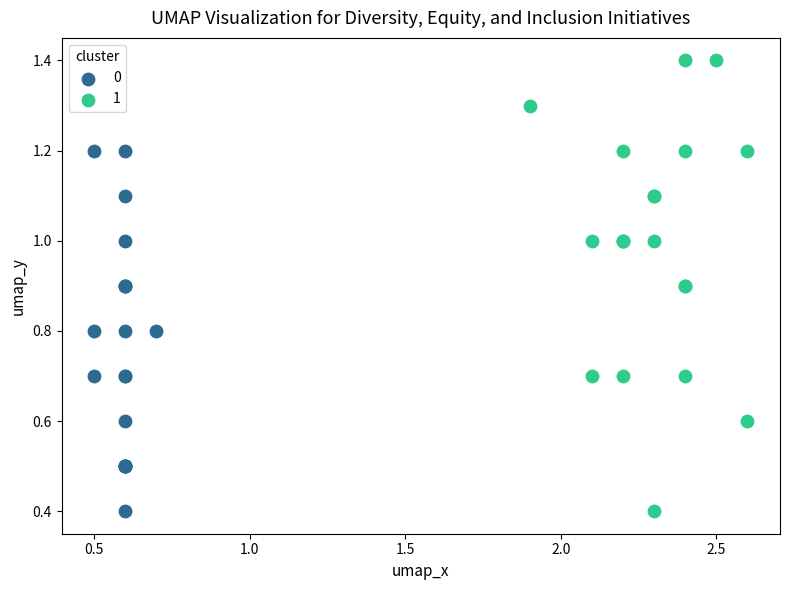

What are all the series names shown in the legend?

0, 1